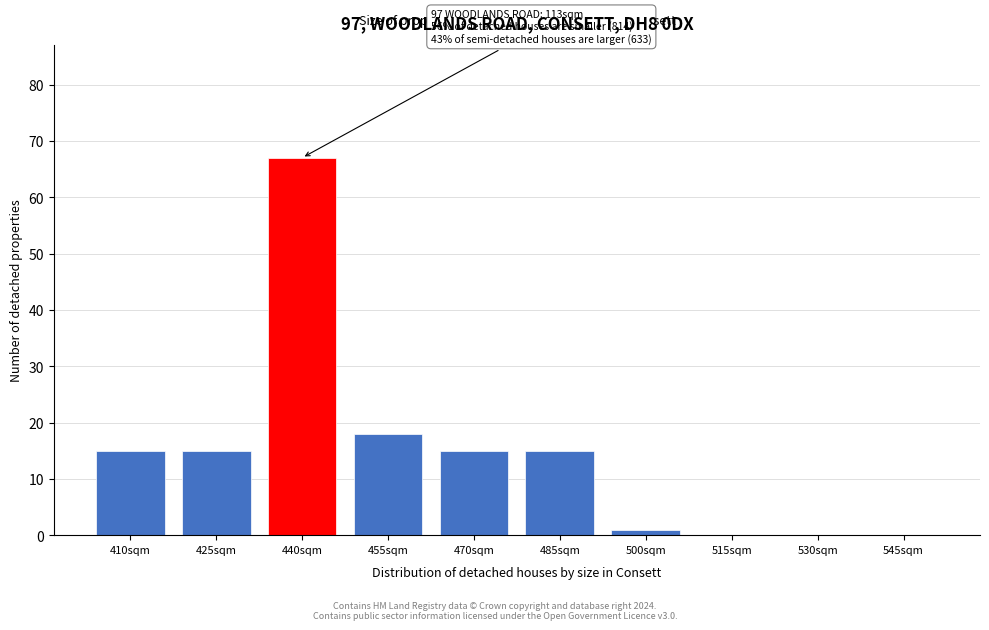

Reading left to right, transcribe all the data shown in this chart.

410sqm=15	425sqm=15	440sqm=67	455sqm=18	470sqm=15	485sqm=15	500sqm=1	515sqm=0	530sqm=0	545sqm=0